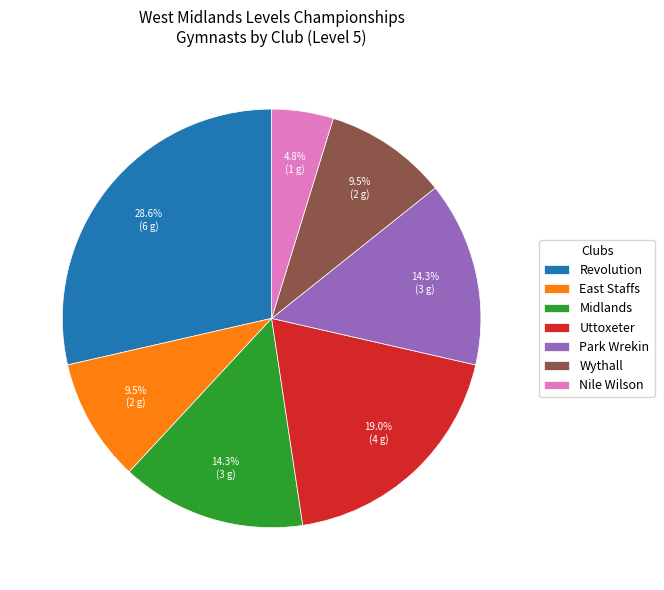

What portion of the pie excludes Nile Wilson?

95.2%